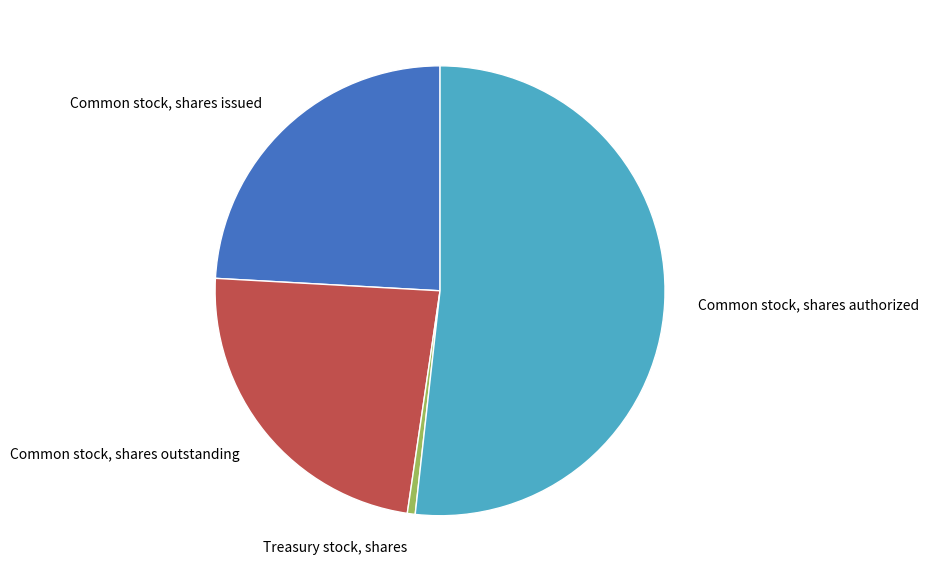

What is the majority slice?

Common stock, shares authorized